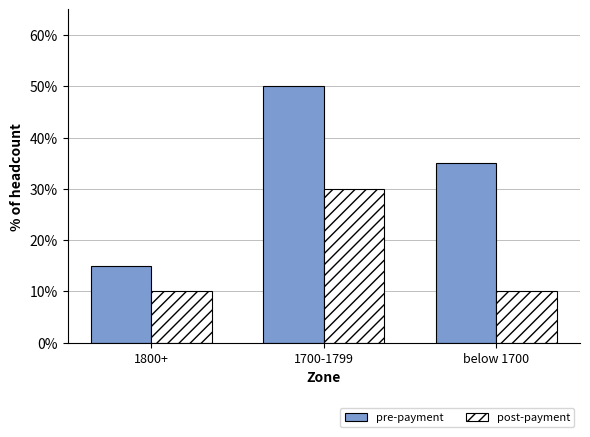

What is the sum of all pre-payment values?

100